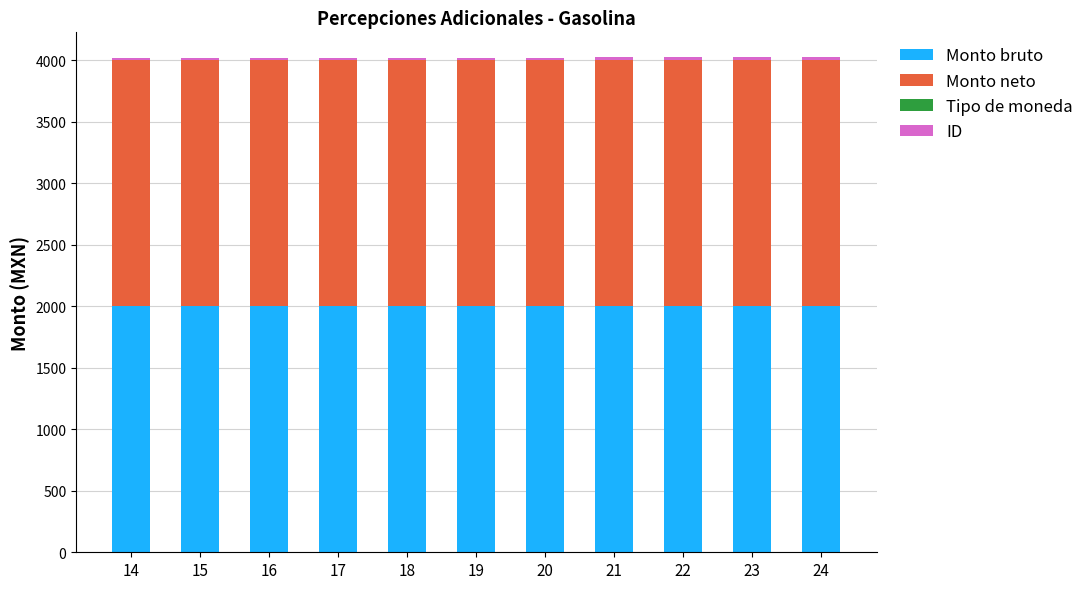

What is the highest value of the Monto bruto series?

2000